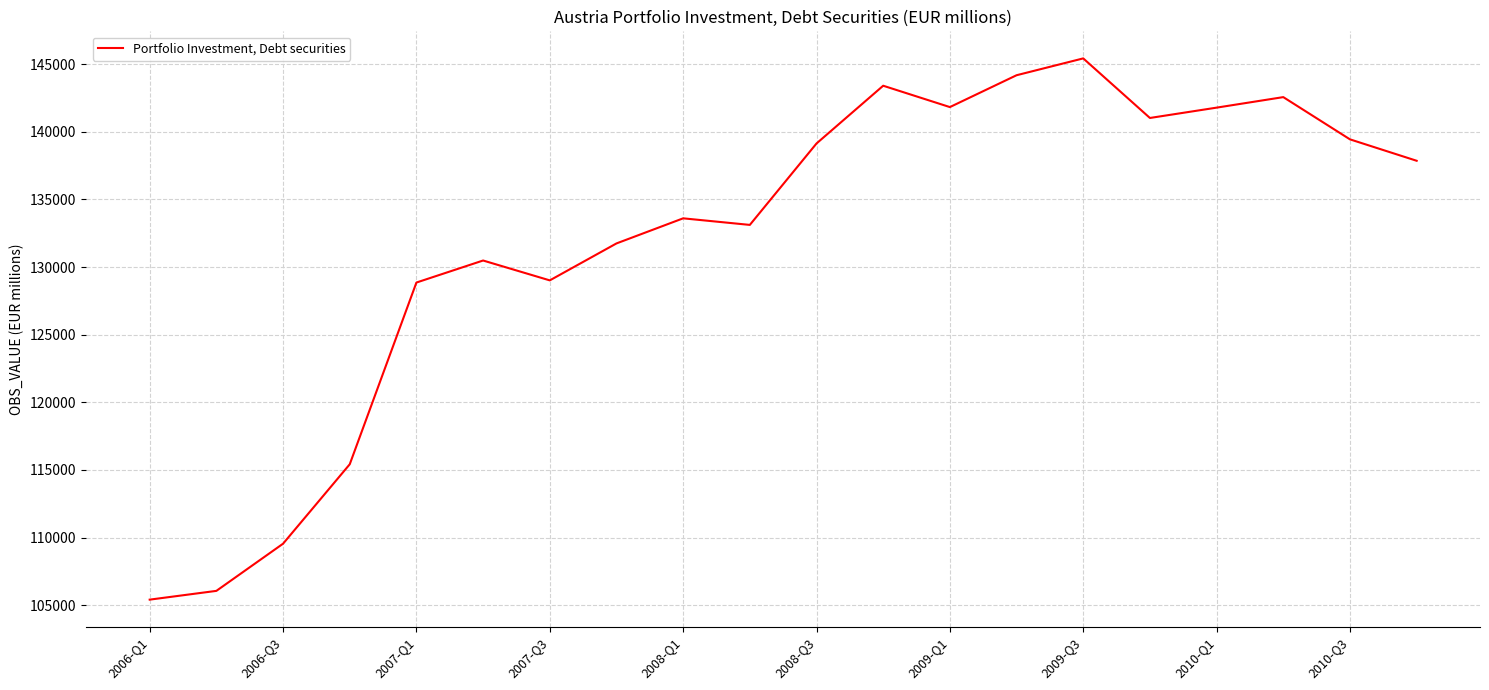

What is the difference between the maximum and minimum values?

40018